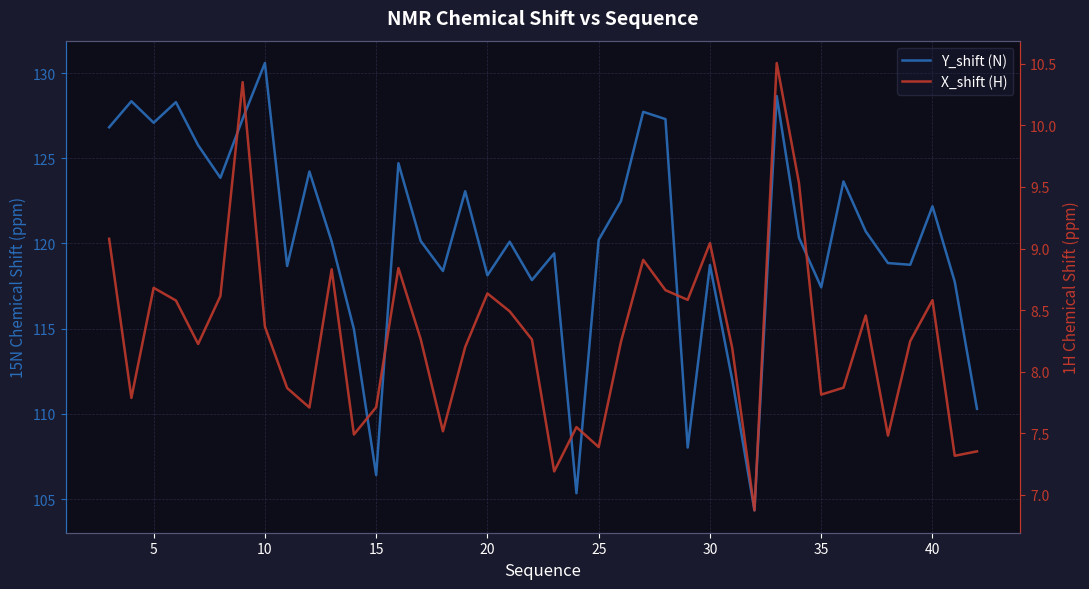

List the series in order of their peak value, highest first.

Y_shift (N), X_shift (H)